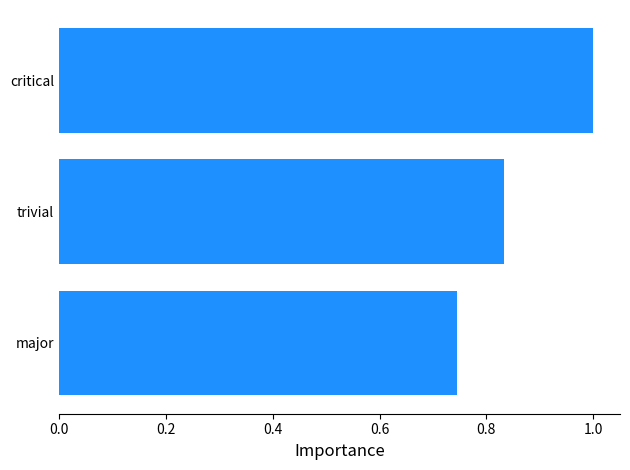

List the labels in order of value, smallest first.

major, trivial, critical